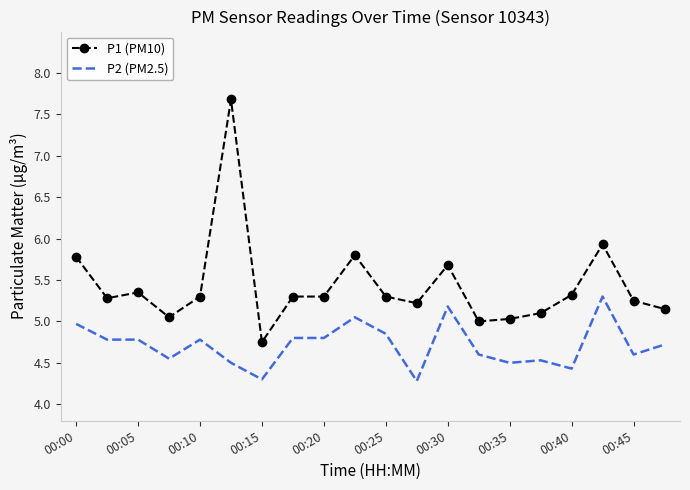

True or false: P2 (PM2.5) and P1 (PM10) intersect in this chart.

False